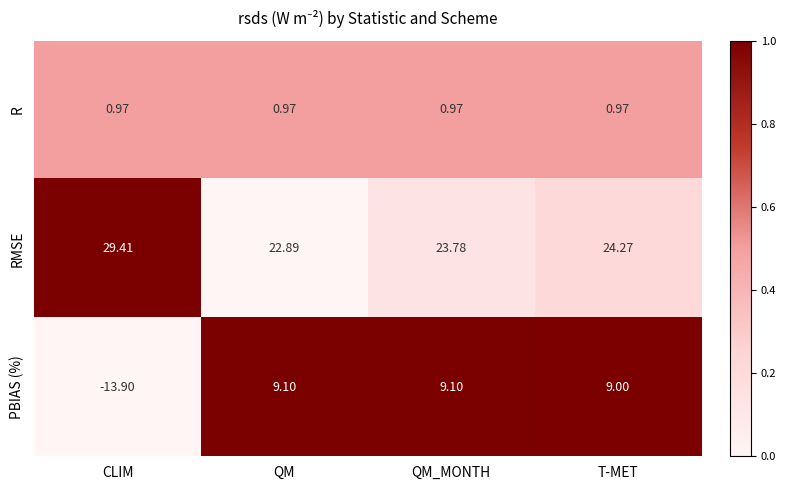

Which series has the widest spread of values?

PBIAS (%)